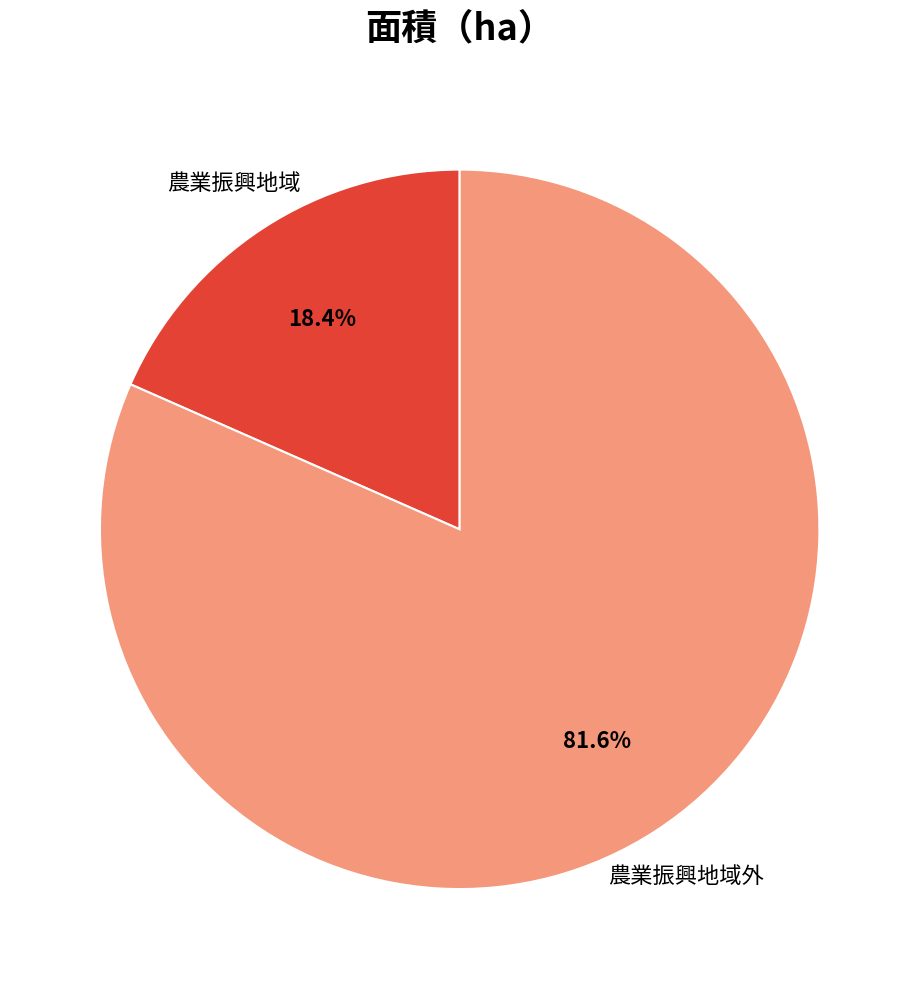

How many slices are in this pie chart?

2